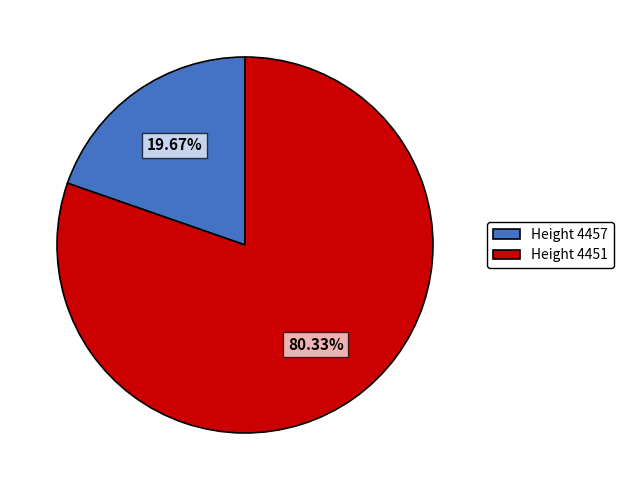

Do Height 4457 and Height 4451 together represent more than half of the pie?

Yes